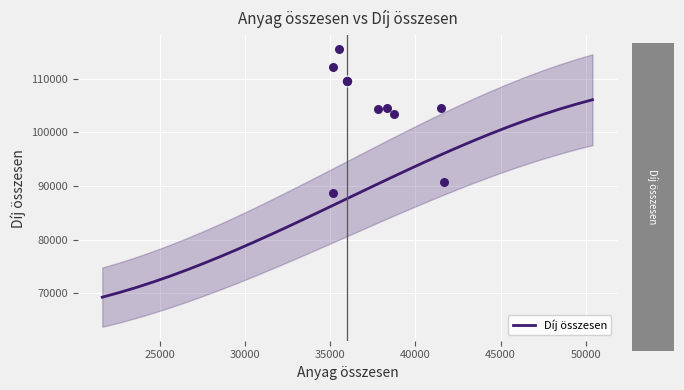

What is the lowest value of the Díj összesen series?

69224.8